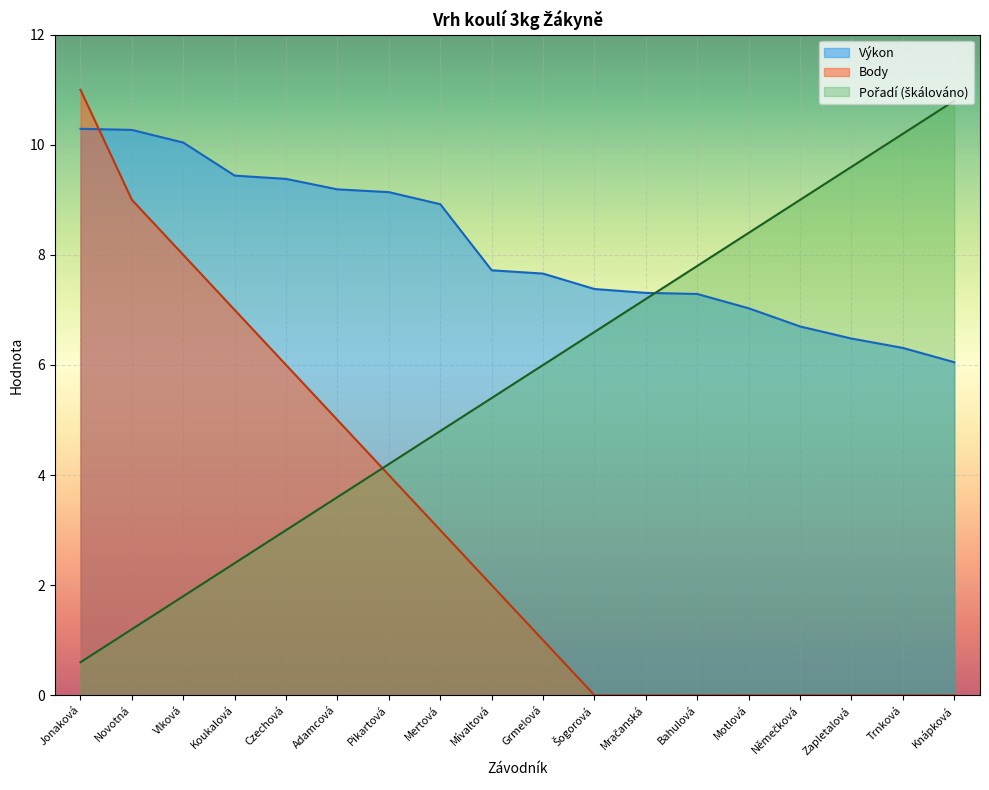

How many series are shown in this chart?

3